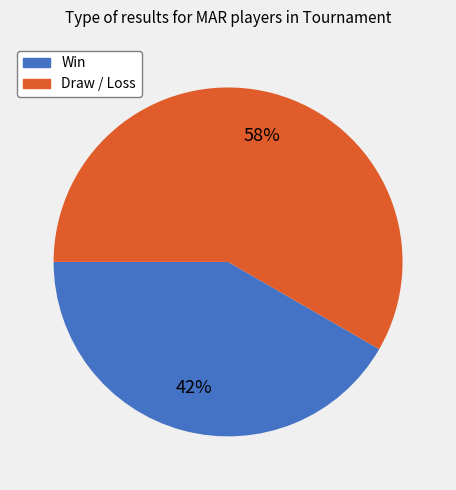

Which has a higher value, Draw / Loss or Win?

Draw / Loss